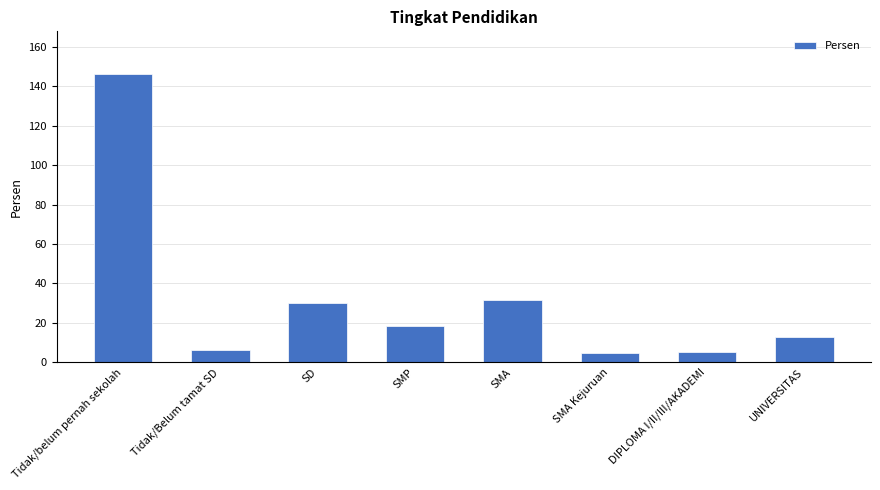

How many bars are there in total?

8